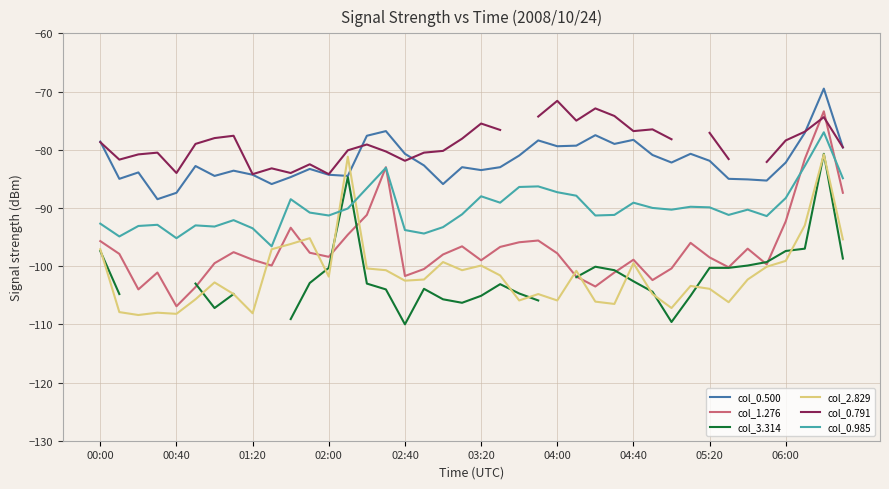

What are all the series names shown in the legend?

col_0.500, col_1.276, col_3.314, col_2.829, col_0.791, col_0.985